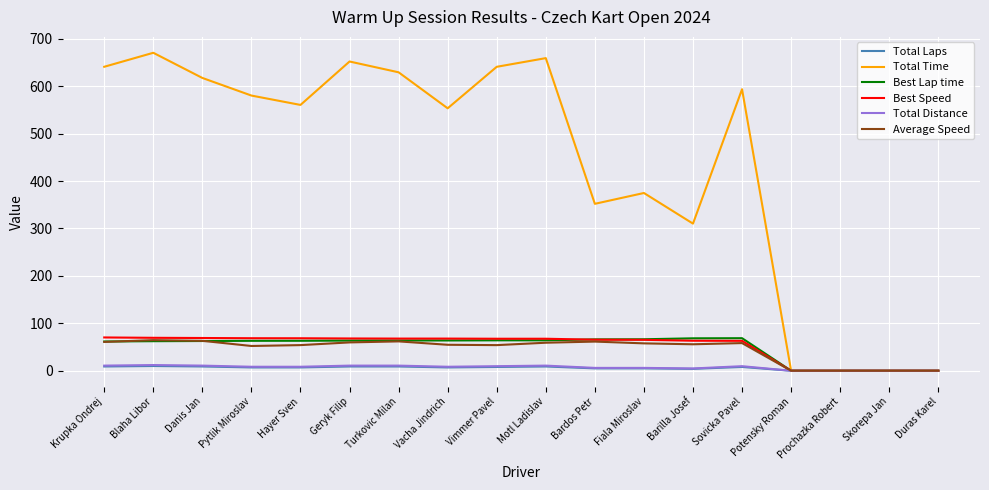

How many values in the Total Distance series are below 8?

7